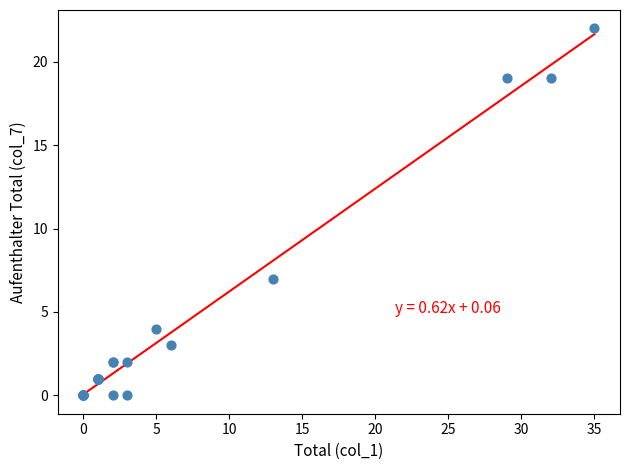

What Y value in the scatter plot is closest to 11?

7